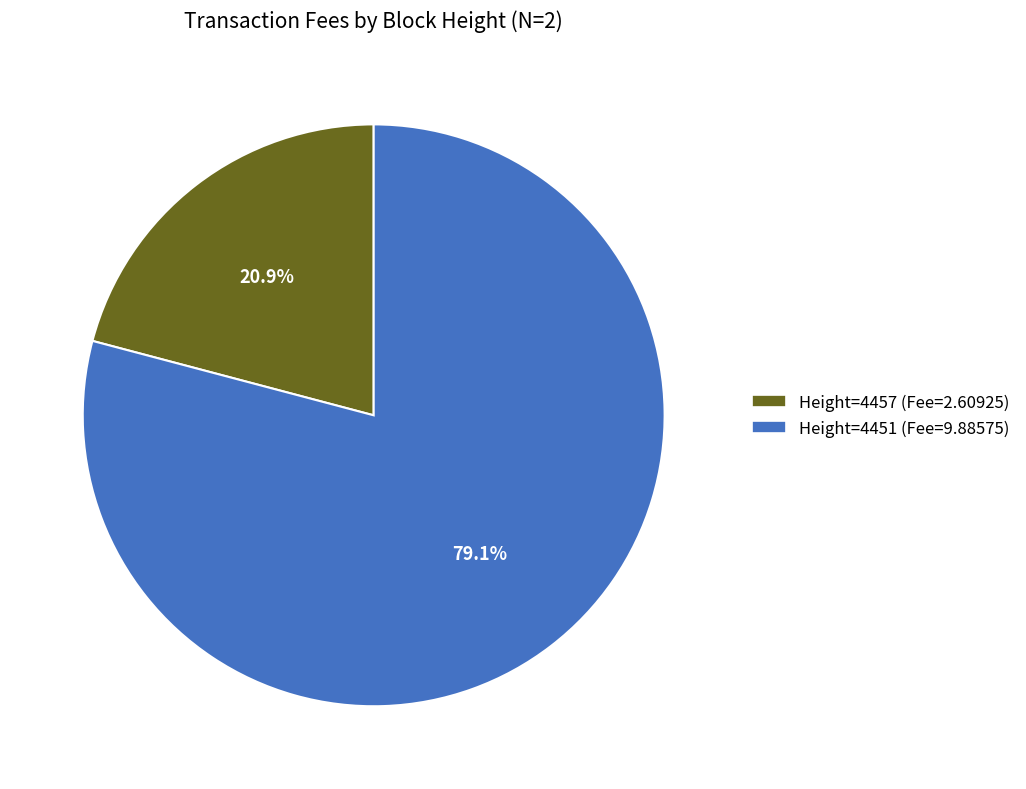

Is there a majority slice in this chart?

Yes